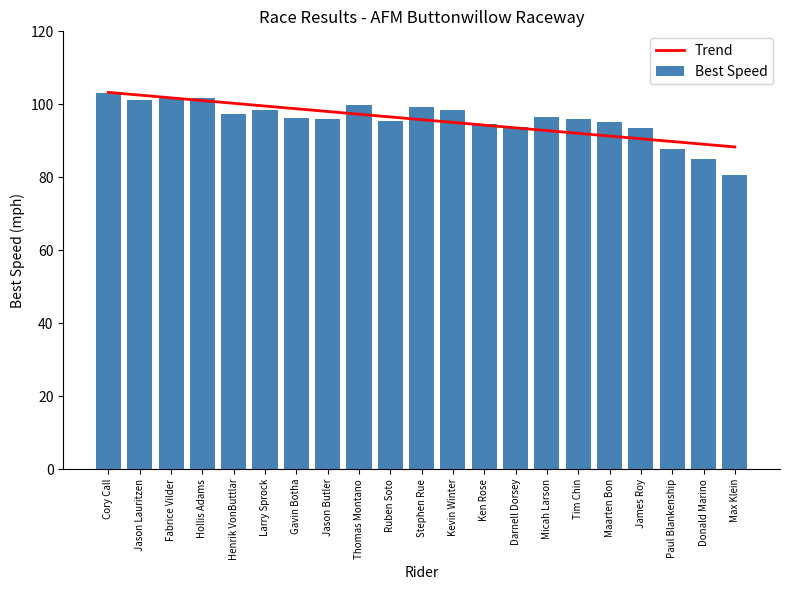

How many data points in Best Speed are above 96?

12